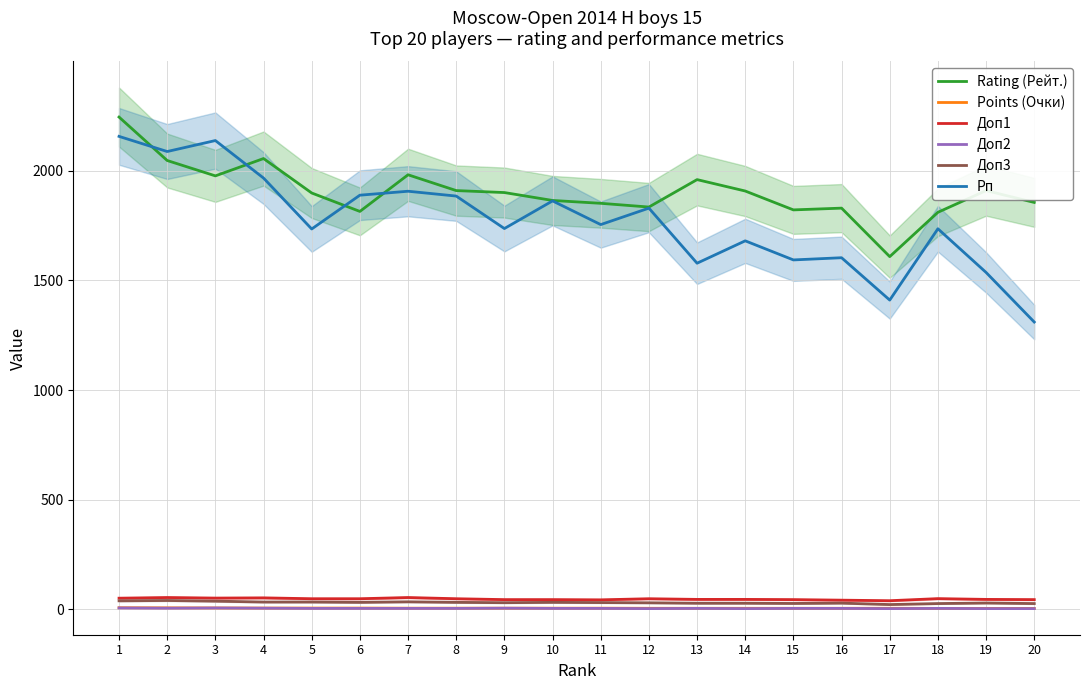

Where does the Points (Очки) series first go above 6?

1